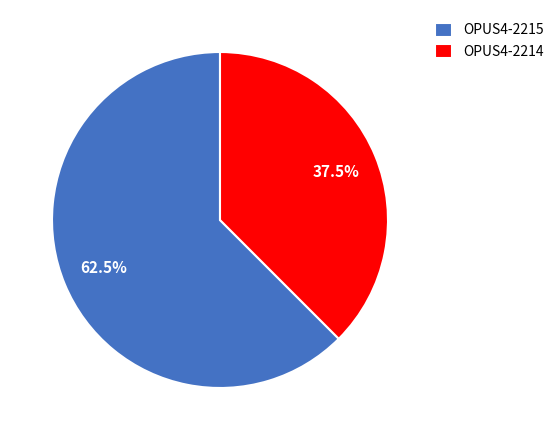

Count the number of slices in the pie.

2